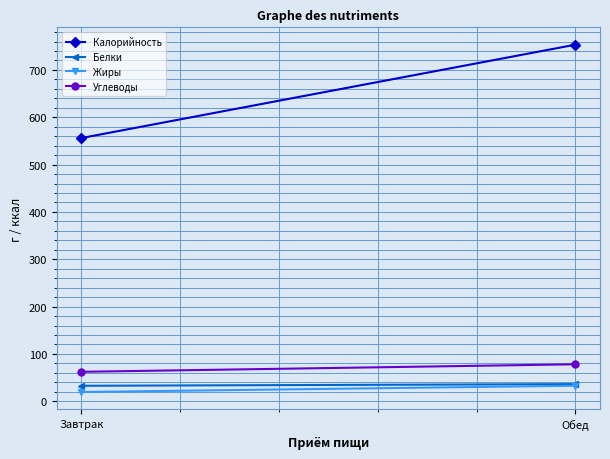

What is the label of the 1st point from the right?

Обед